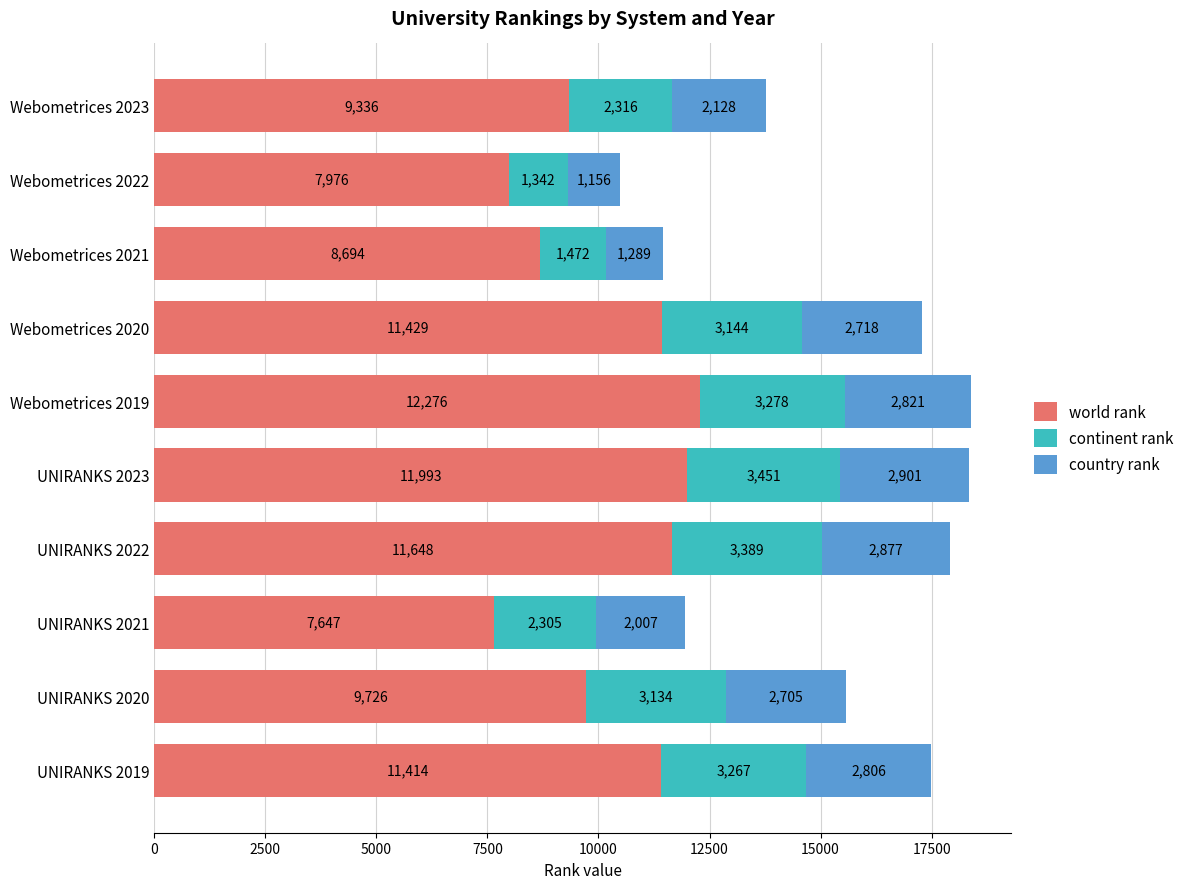

What value does the world rank series have at UNIRANKS 2022?

11648